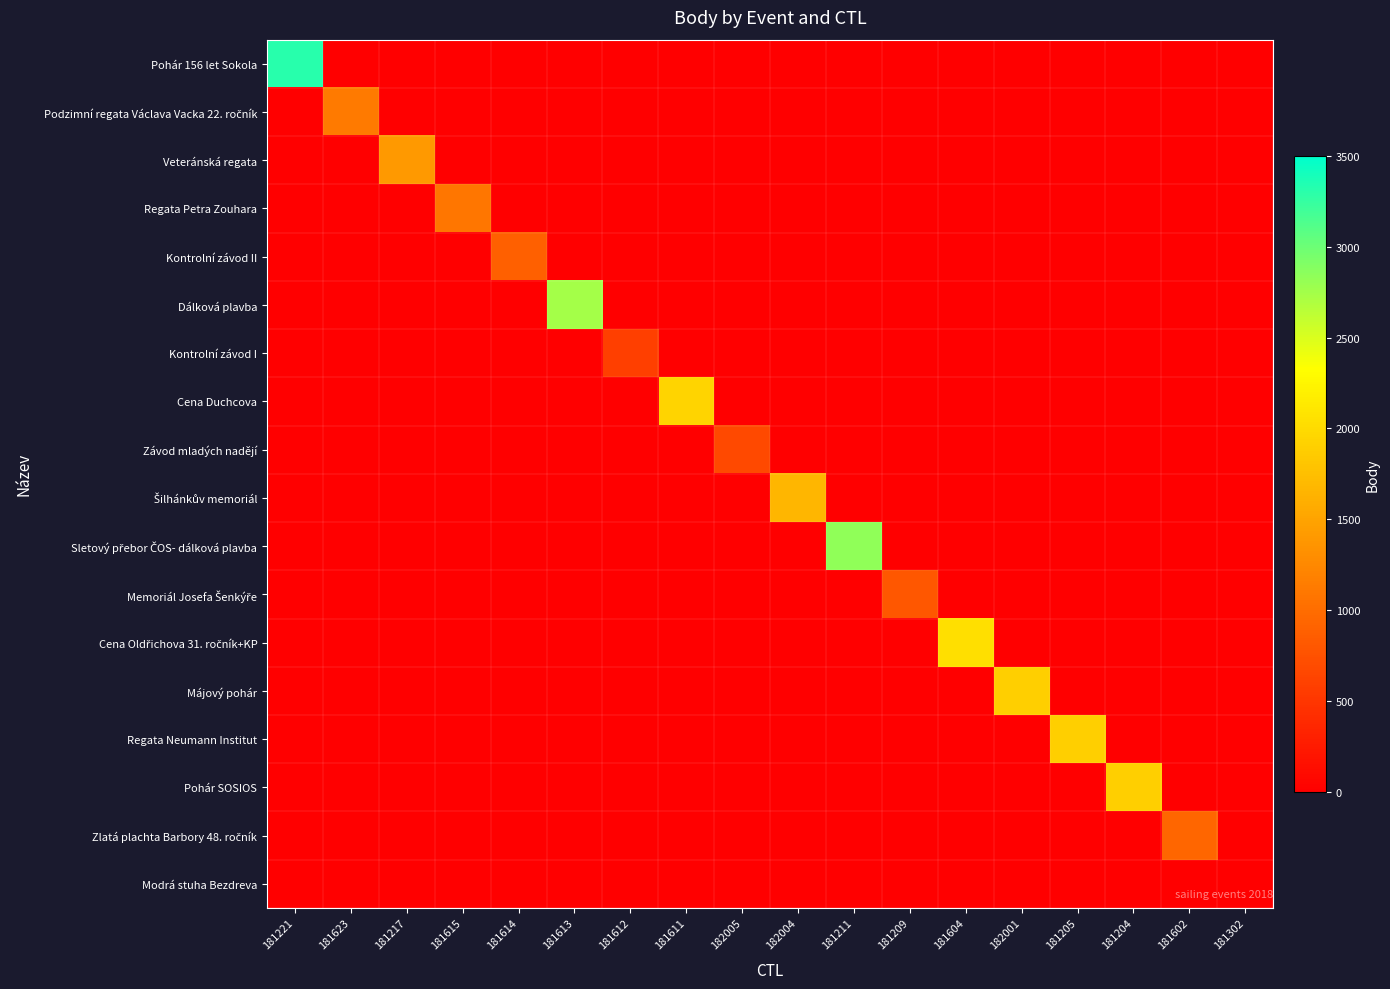

What is the greatest value displayed?

3312